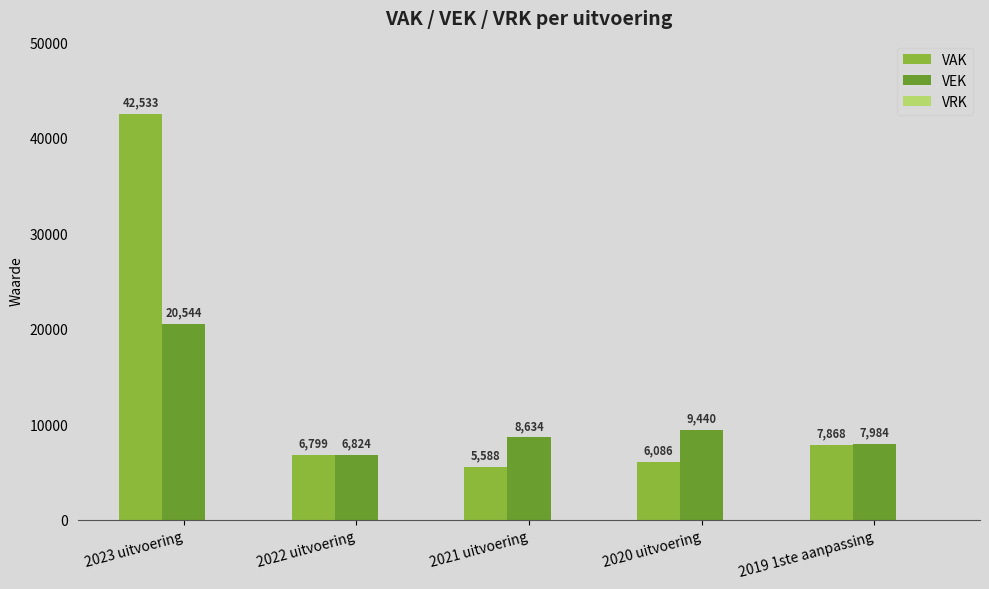

What is the maximum value for VEK?

20544